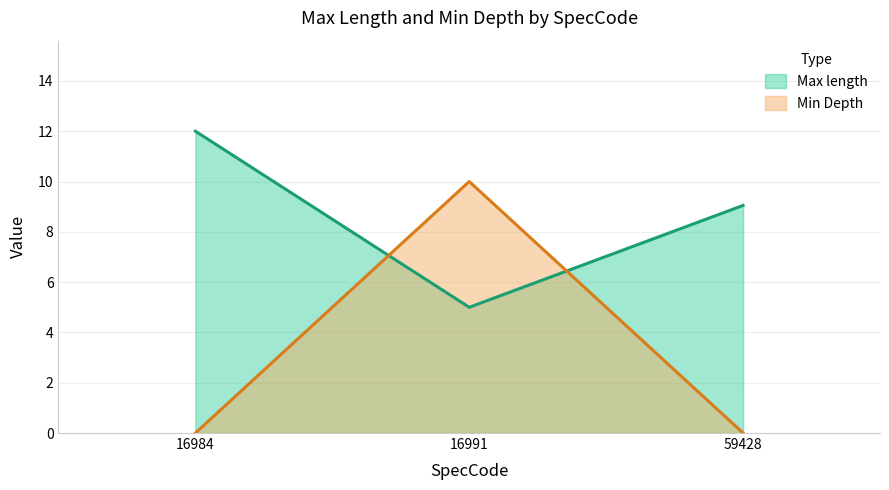

What is the difference between the maximum and second lowest values in the Max length series?

2.9